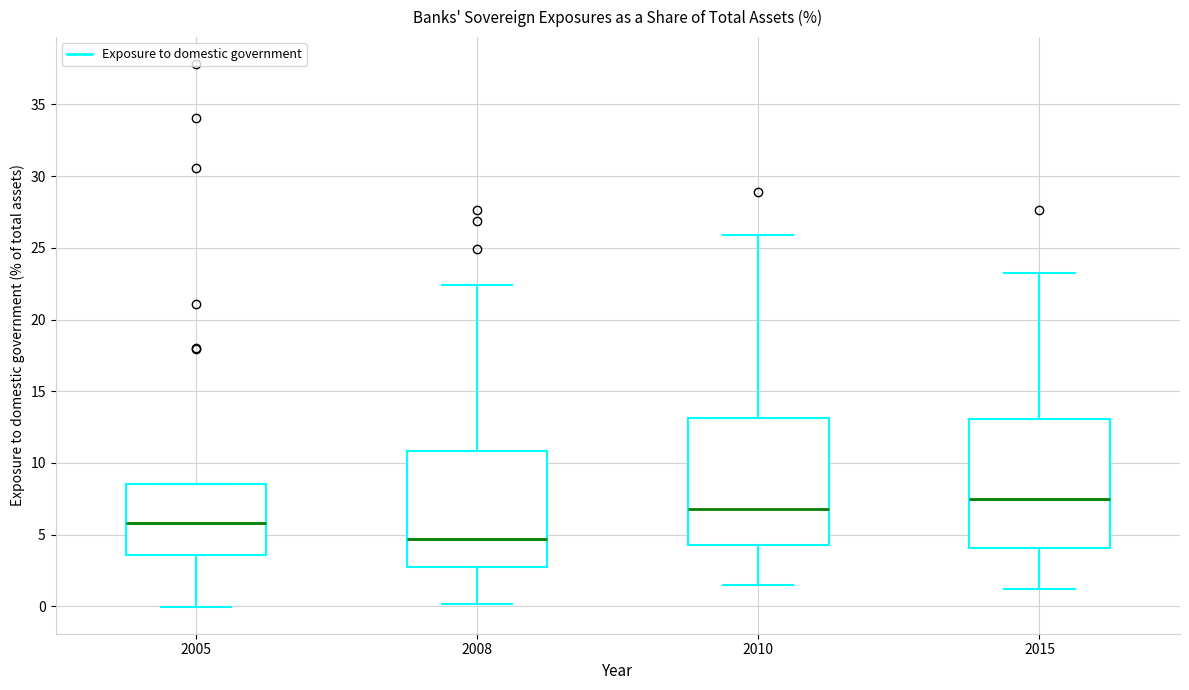

Which box has the lowest median line?

2008